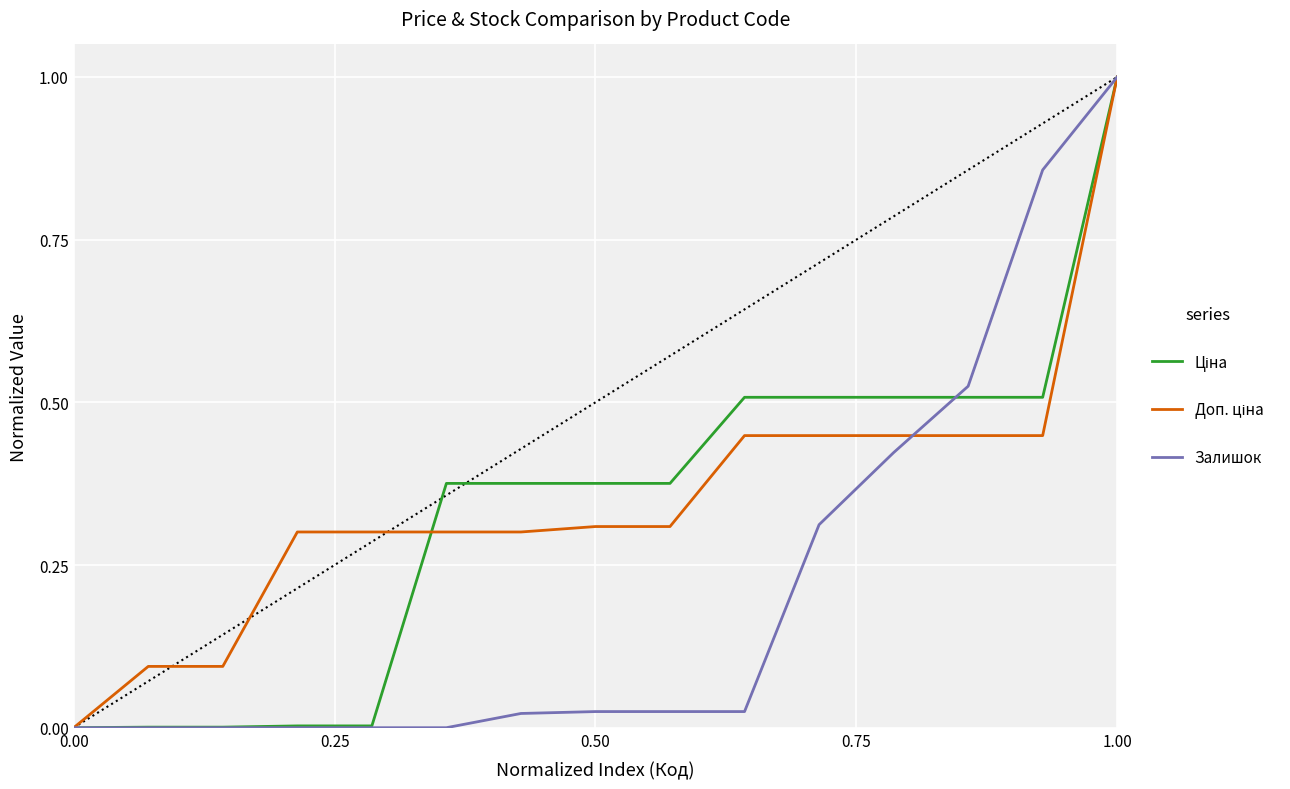

What is the maximum value shown in the chart?

1.0